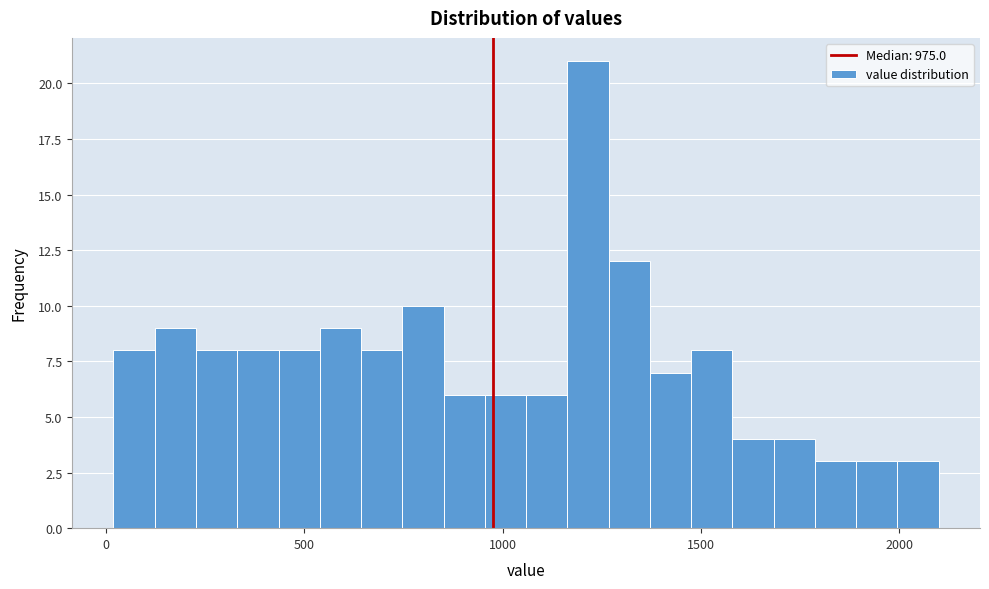

Around what value on the x-axis is the tallest bar? Give the approximate position of its centre, as read against the axis.

1200